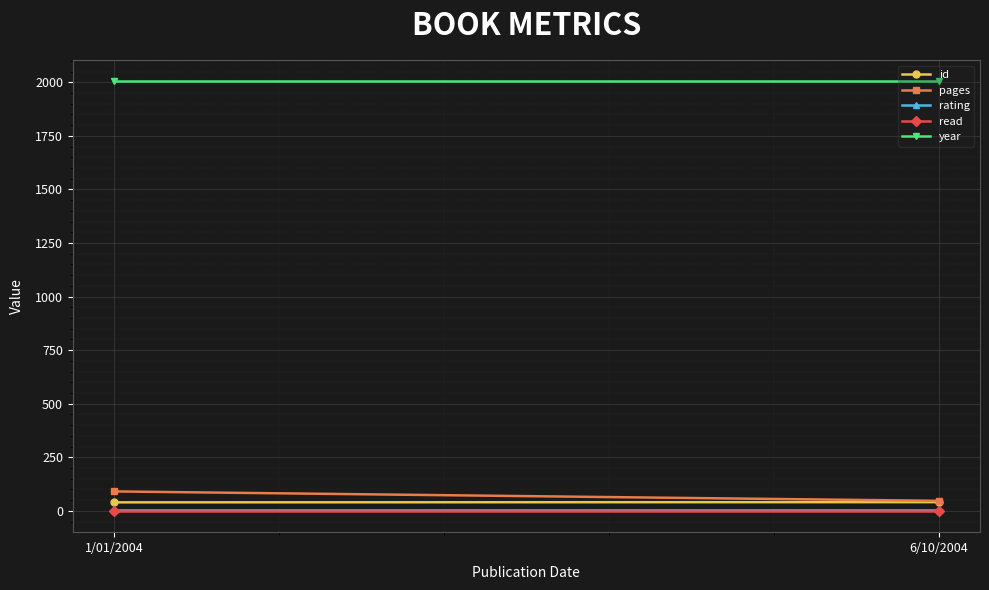

The read series shows 1 at 1/01/2004. True or false?

False